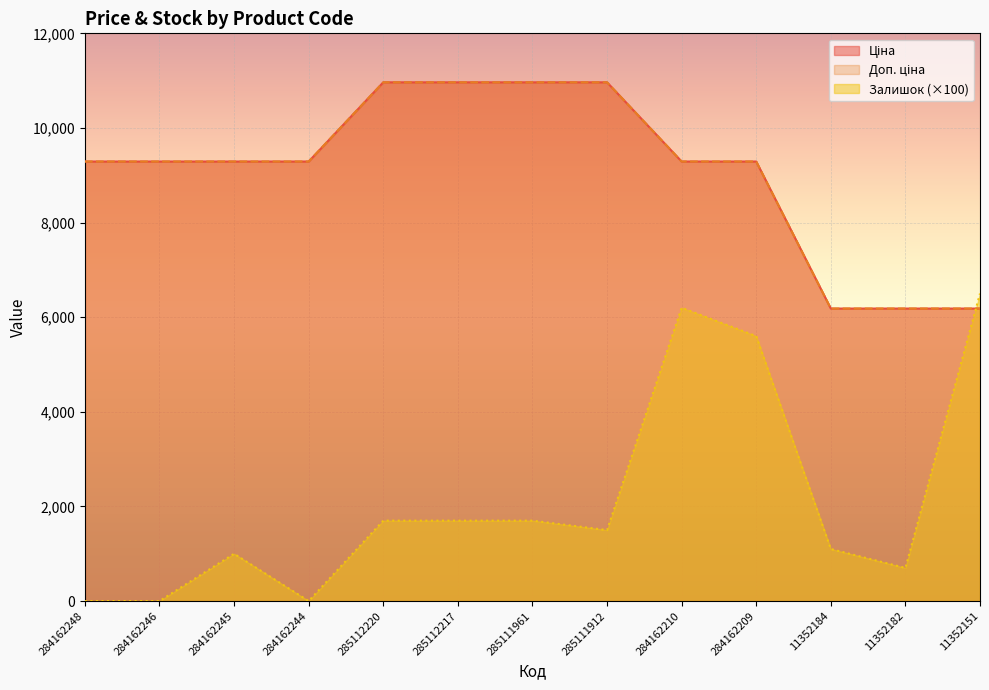

At how many categories does at least one series exceed 10101?

4